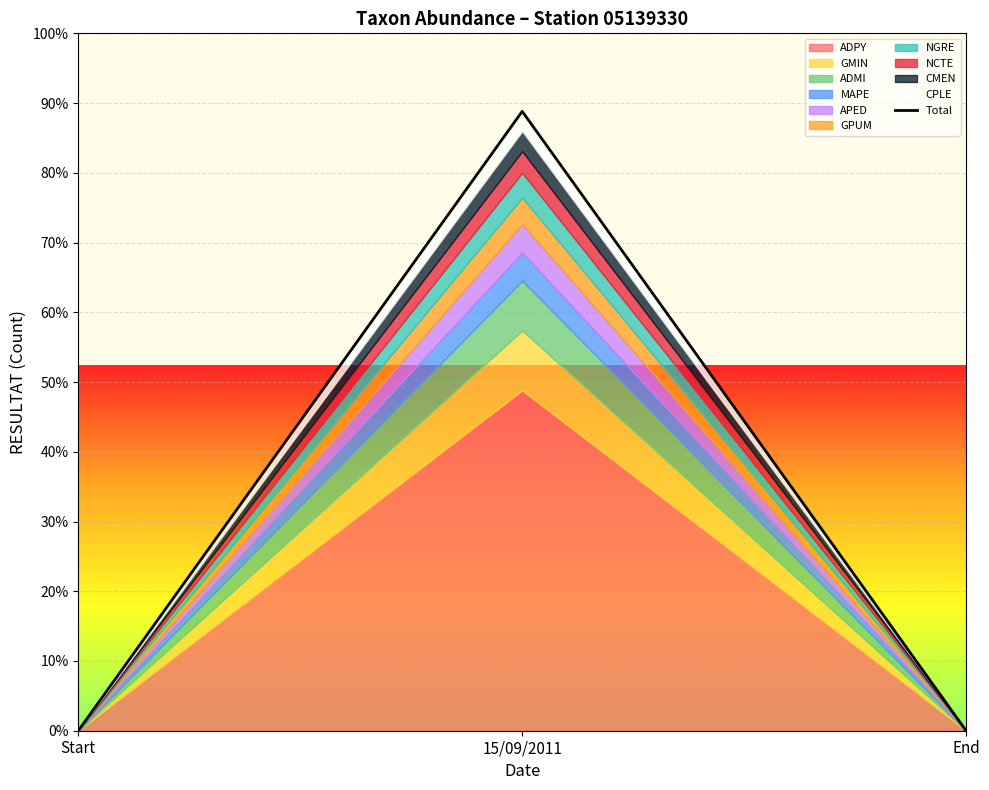

Rank the categories by value from highest to lowest.

15/09/2011, Start, End